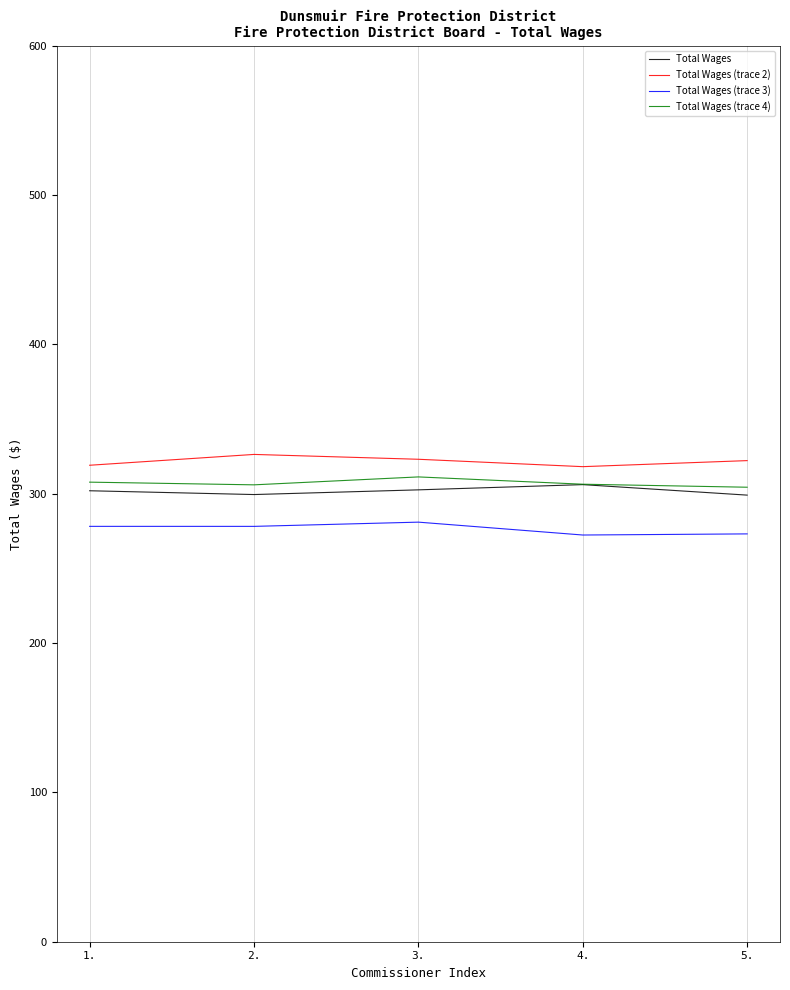

How many lines are shown in the chart?

4